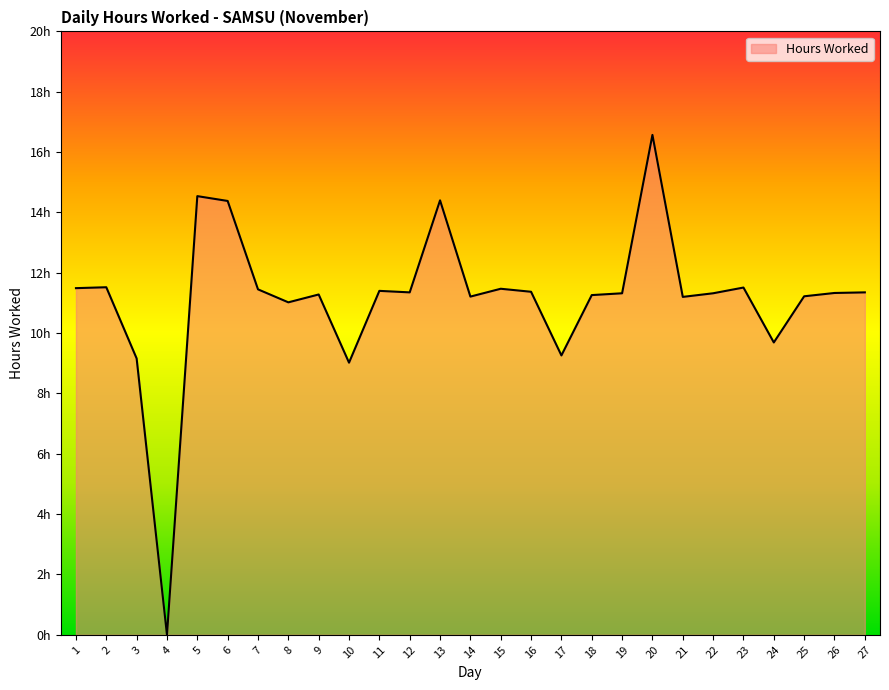

At which category does the chart reach its minimum across all series?

4